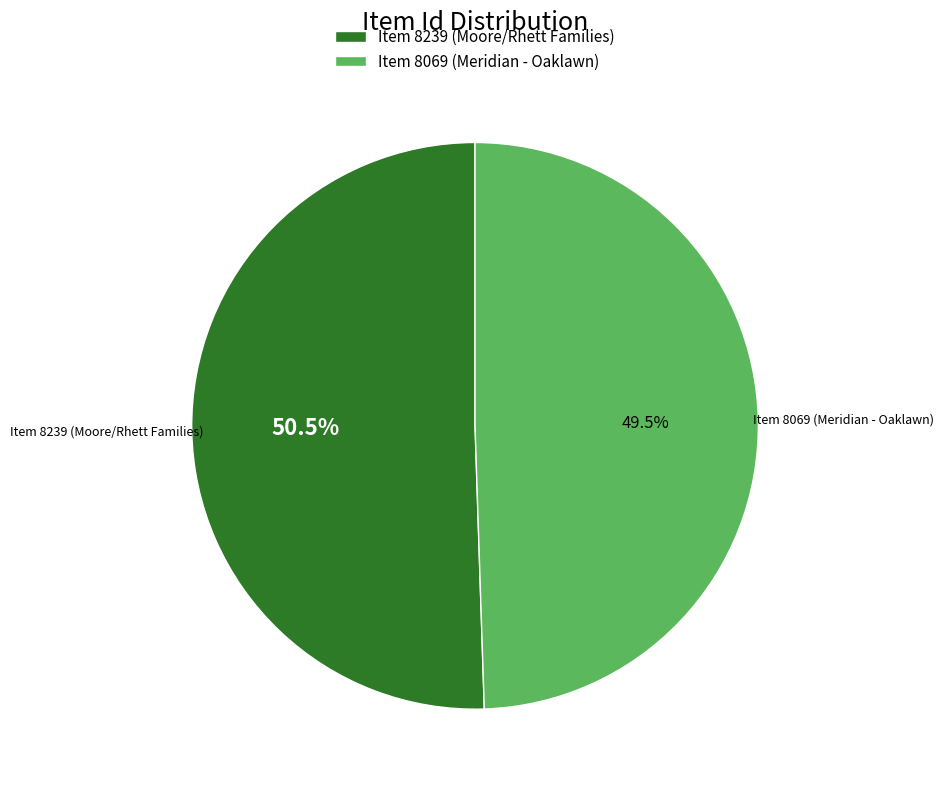

Is the sum of Item 8069 (Meridian - Oaklawn) and Item 8239 (Moore/Rhett Families) greater than half?

Yes